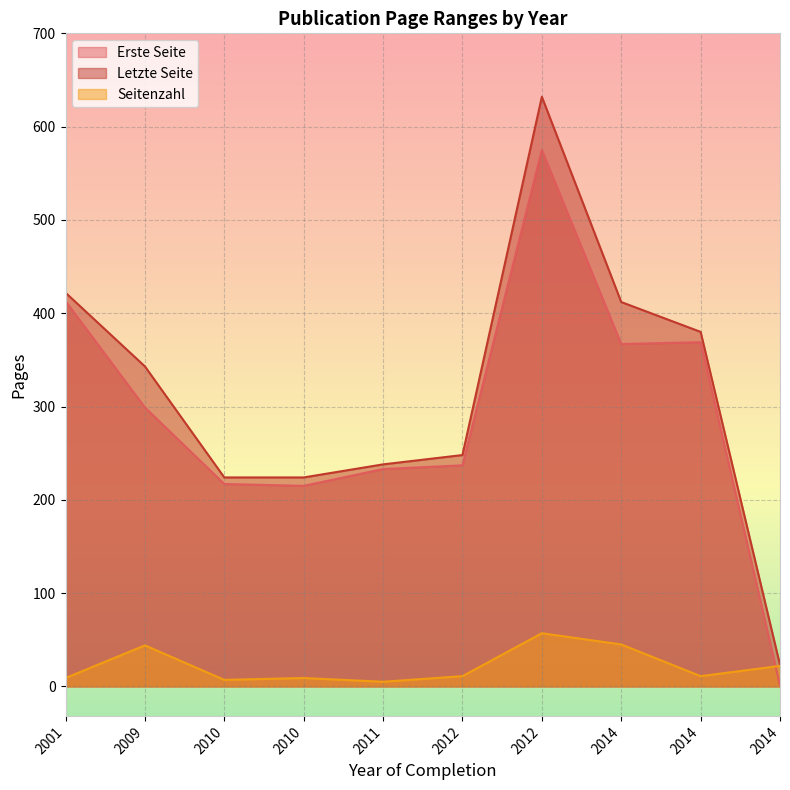

True or false: Seitenzahl has more than 0 points higher than both neighbors.

True